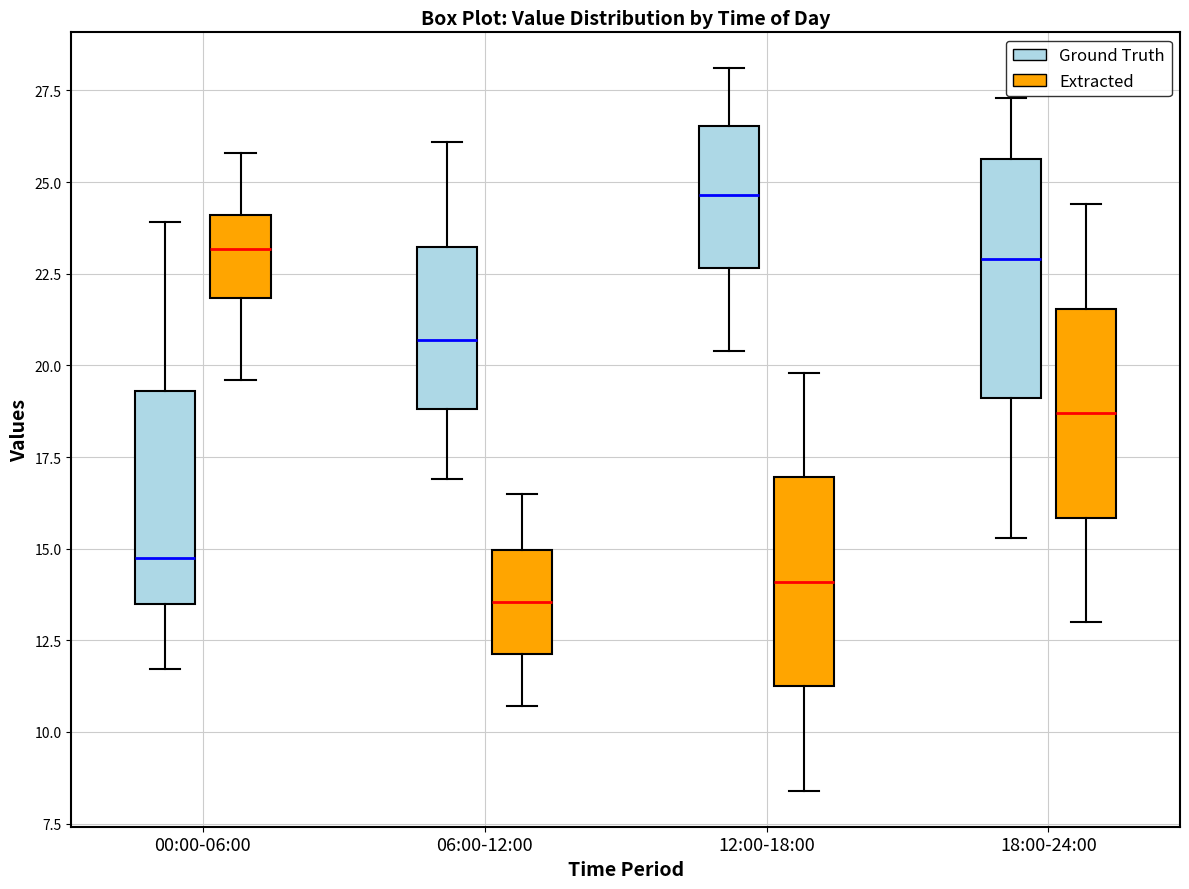

Which box's median line is the lowest?

06:00-12:00 (Extracted)